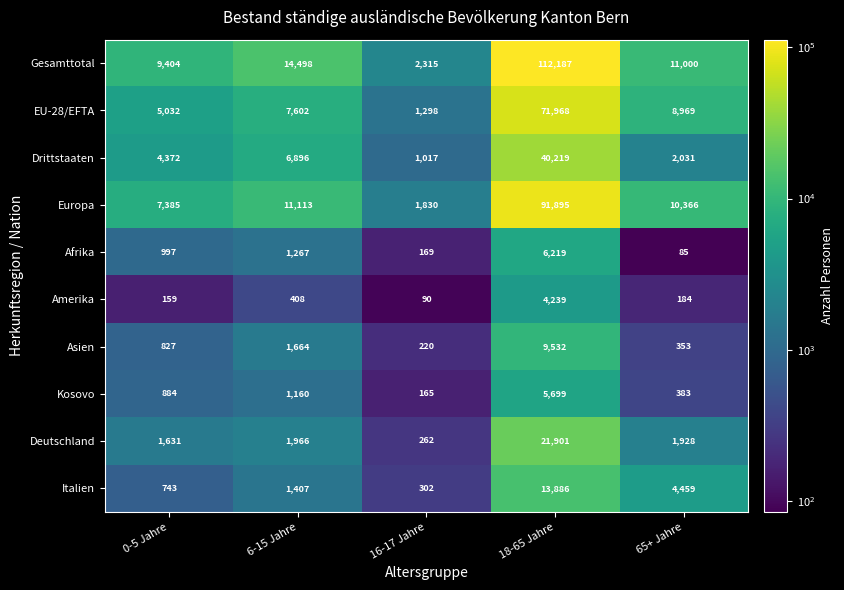

Which series changed the most between 16-17 Jahre and 18-65 Jahre?

Gesamttotal